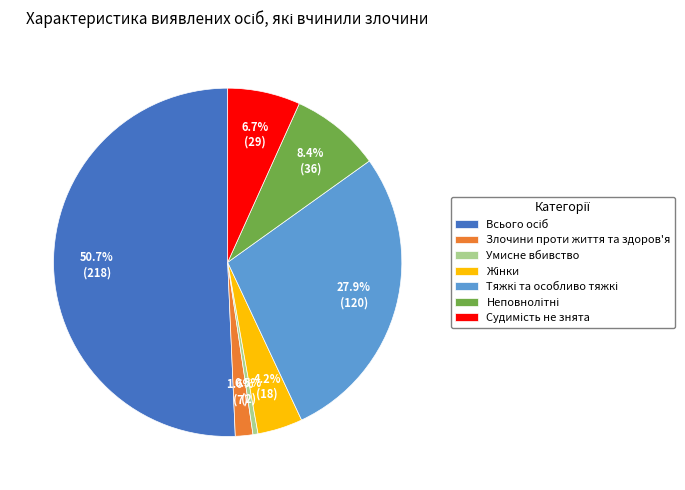

Does any single category account for the majority?

Yes